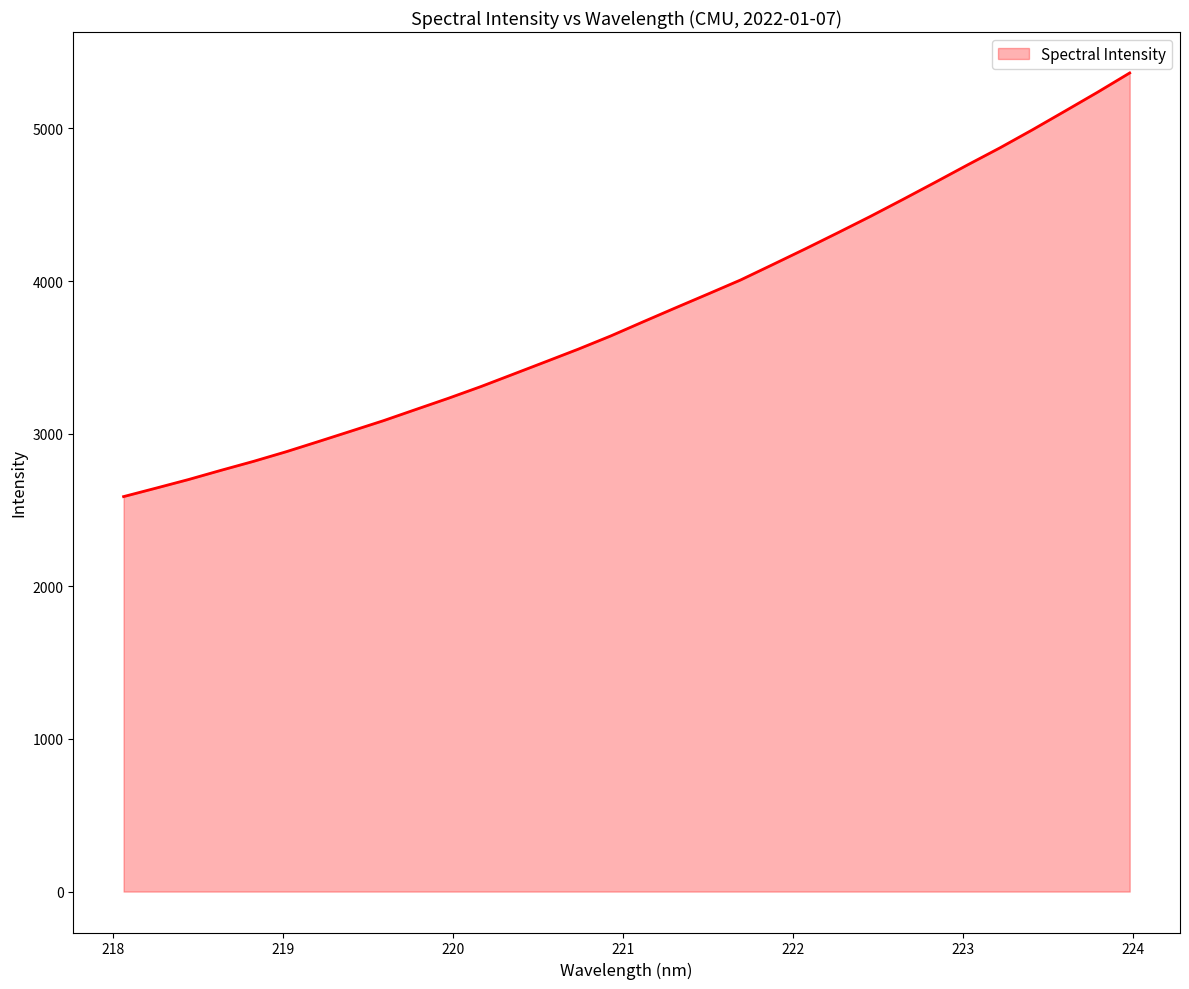

What is the smallest value displayed?

2587.7